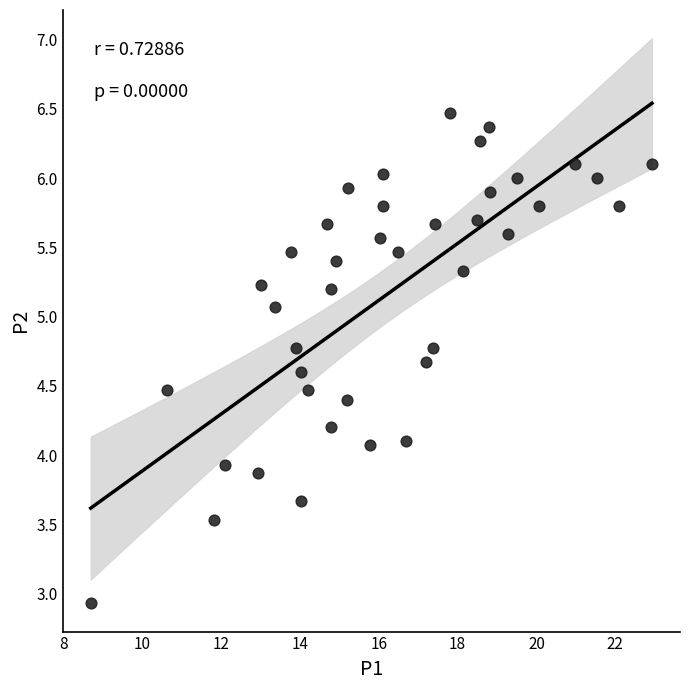

What is the range of X values (max minus min)?

14.2